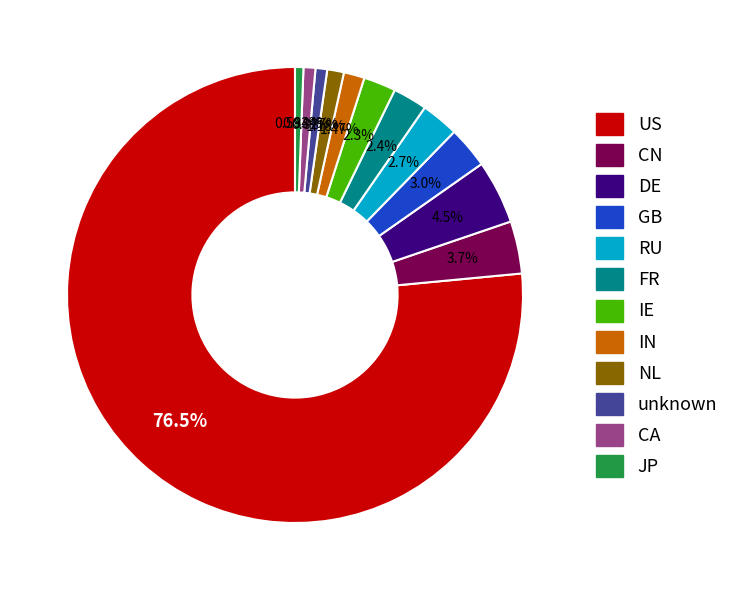

Is there a majority slice in this chart?

Yes